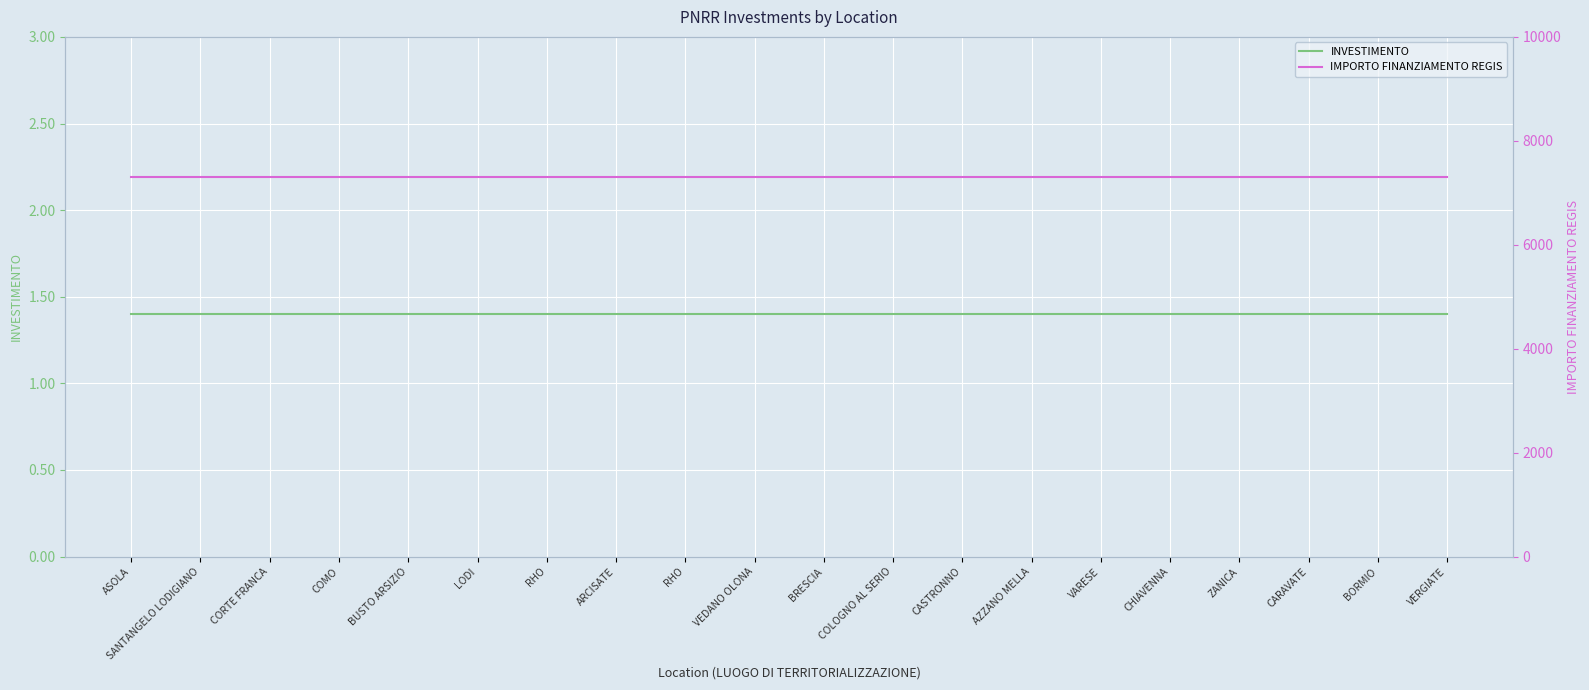

How many series are shown in this chart?

2